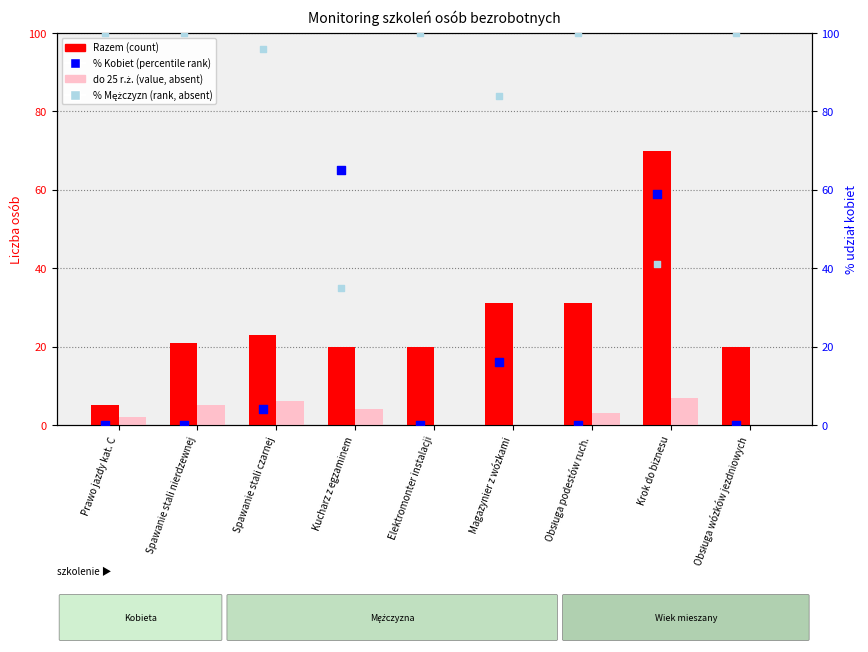

At which category is the sum across all series the highest?

Krok do biznesu